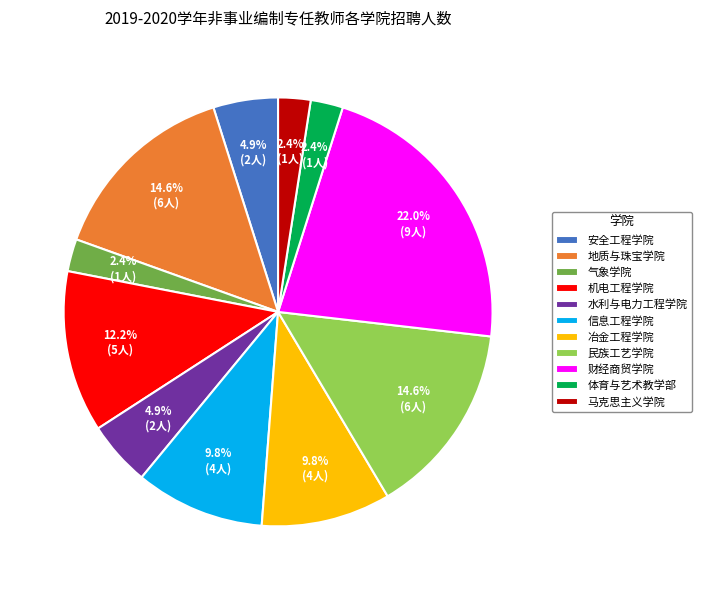

How many segments does this pie chart have?

11